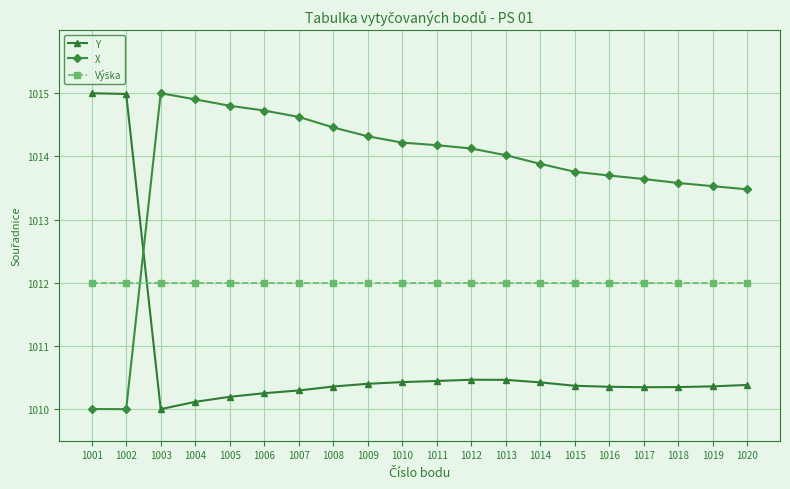

Count the number of data series in this chart.

3